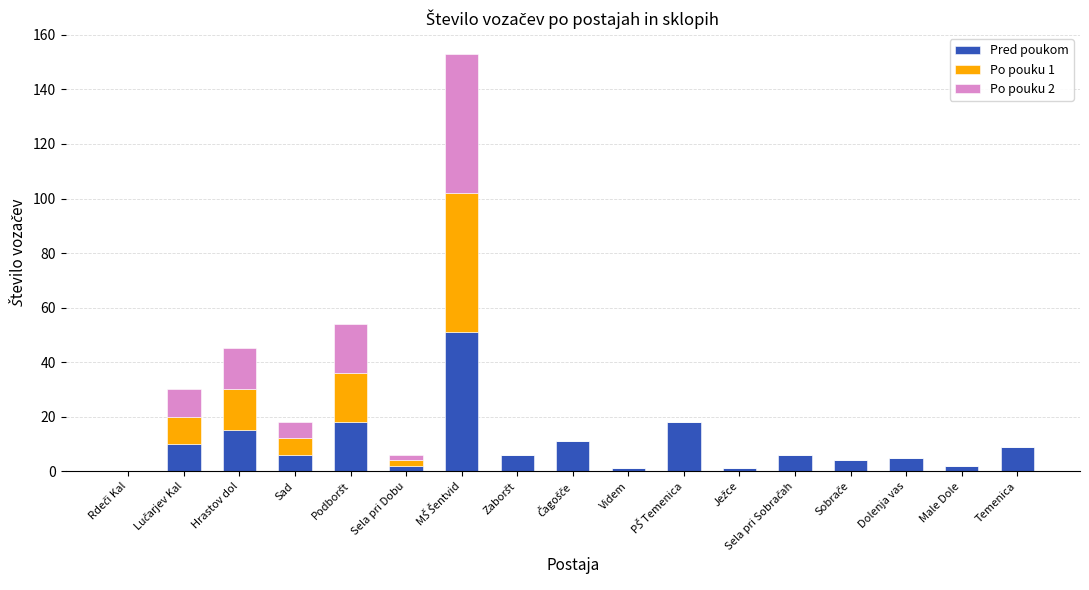

Does the chart contain stacked bars?

Yes